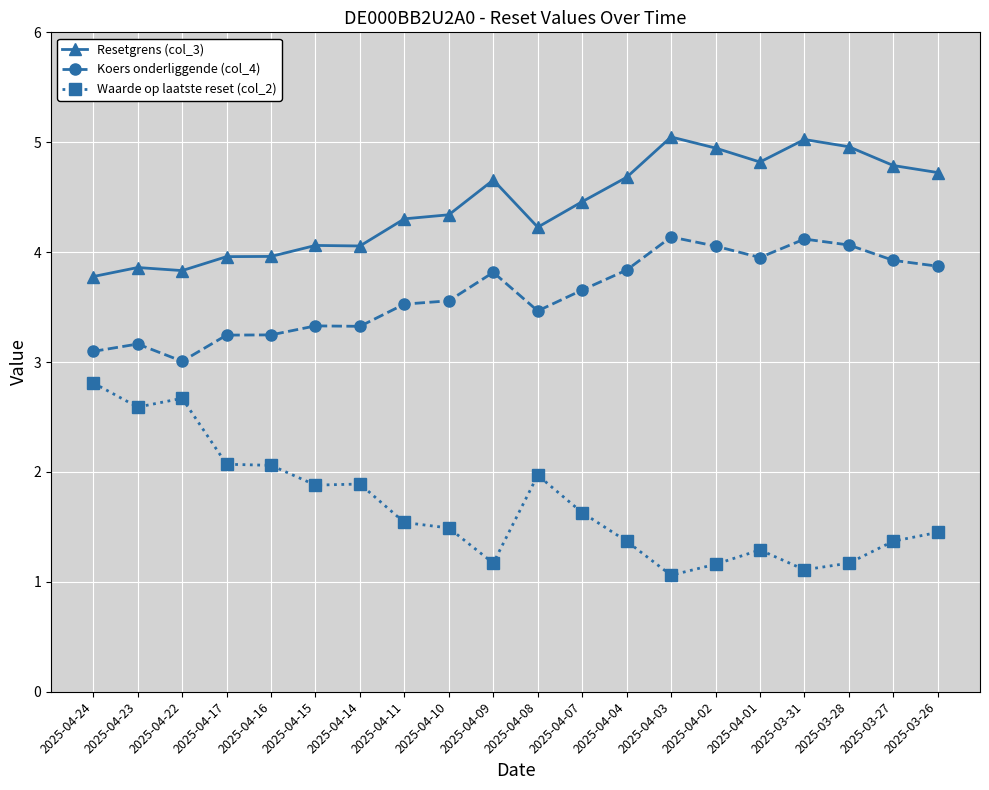

List the series in order of their overall mean, highest first.

Resetgrens (col_3), Koers onderliggende (col_4), Waarde op laatste reset (col_2)